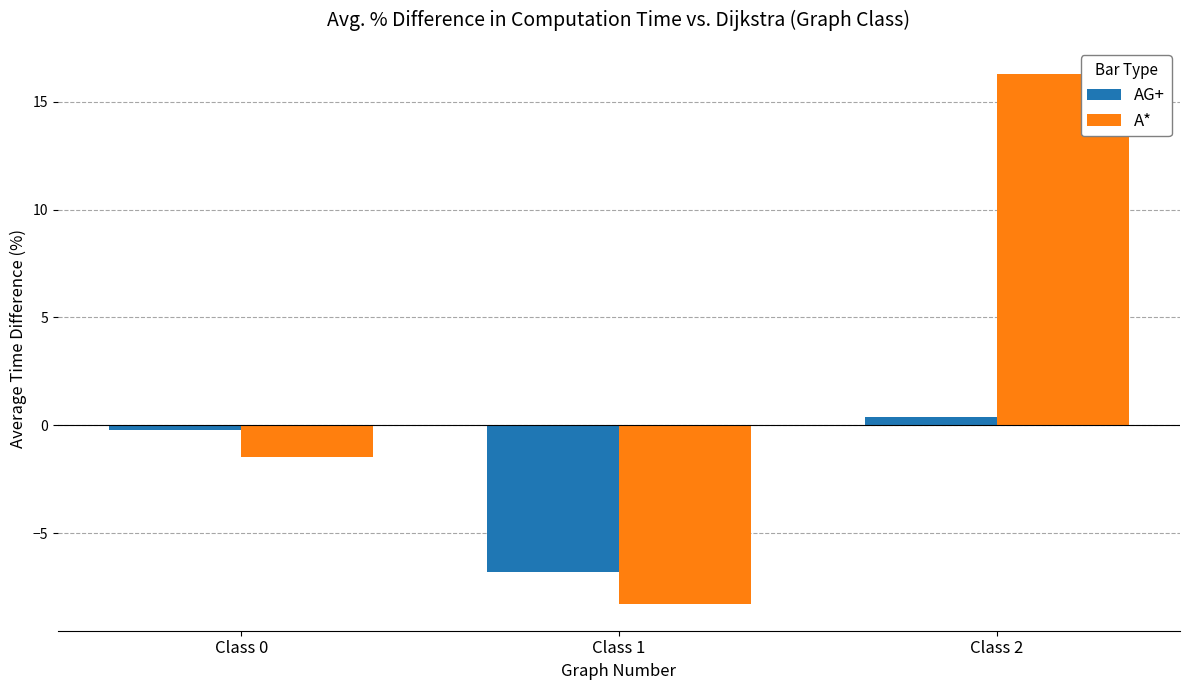

Reading left to right, extract all data points from this chart.

AG+: Class 0=-0.2	Class 1=-6.8	Class 2=0.4
A*: Class 0=-1.5	Class 1=-8.3	Class 2=16.3